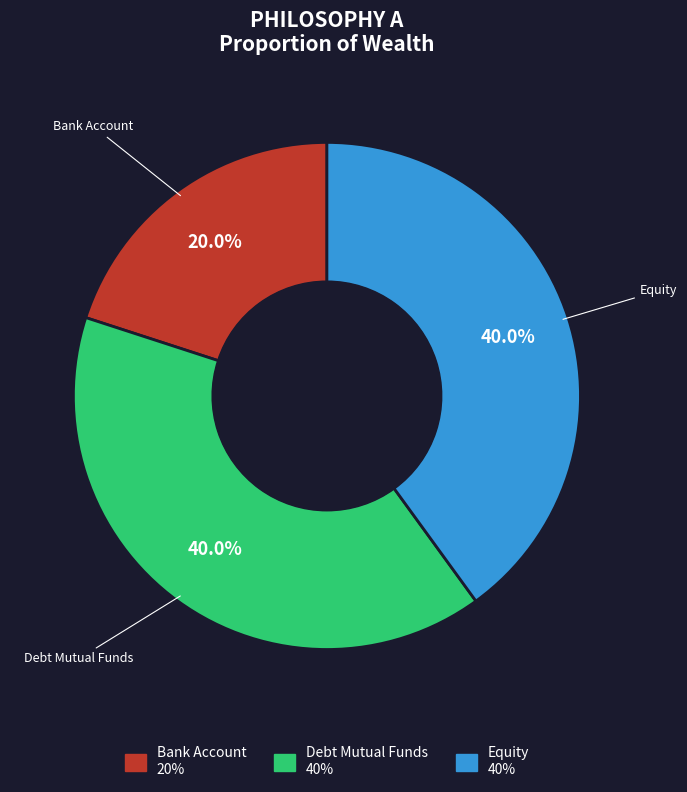

To the nearest percent, what is the combined percentage of Debt Mutual Funds and Equity?

80%